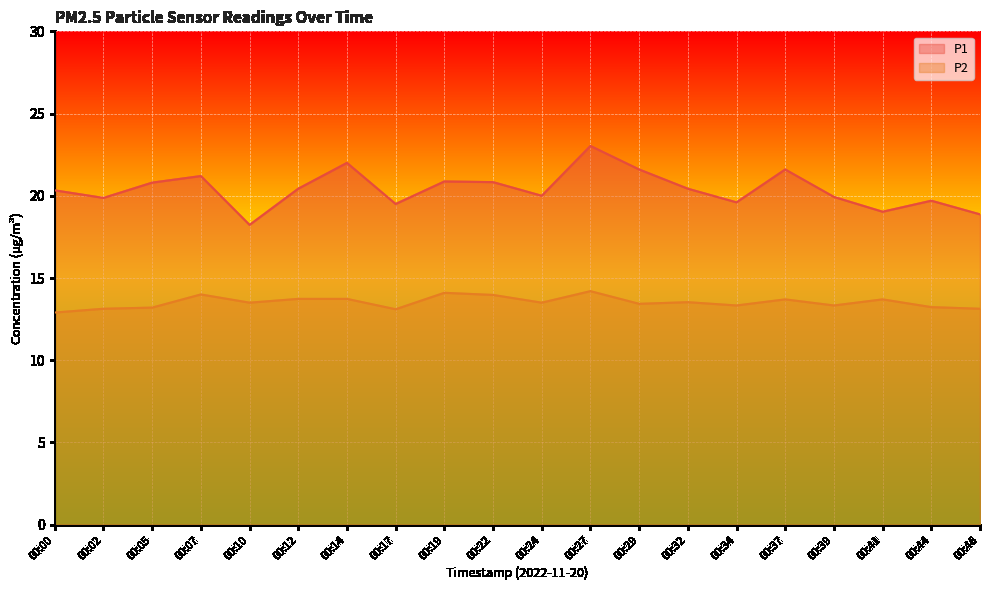

How many values in the P1 series exceed 20?

11